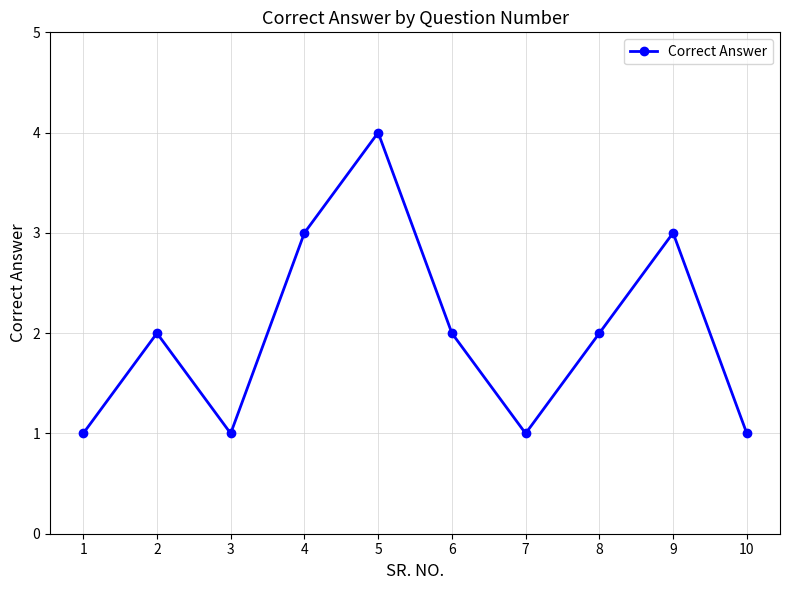

How many distinct data groups are displayed?

1